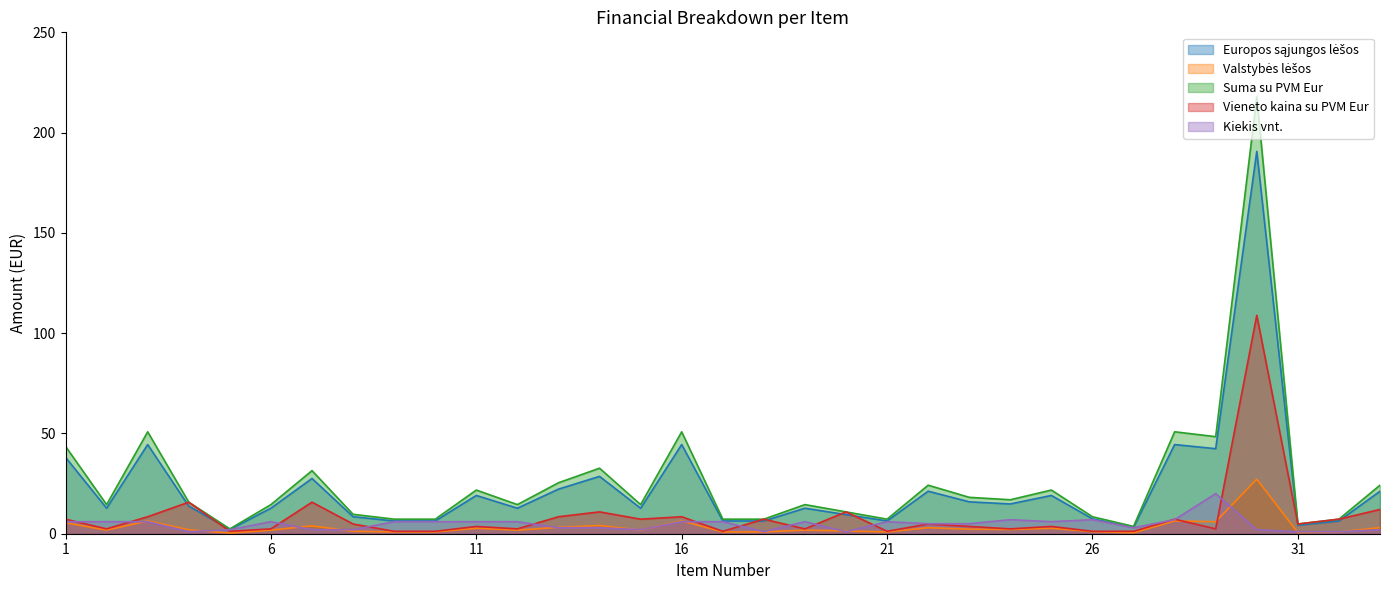

Which series has the largest total across all categories?

Suma su PVM Eur